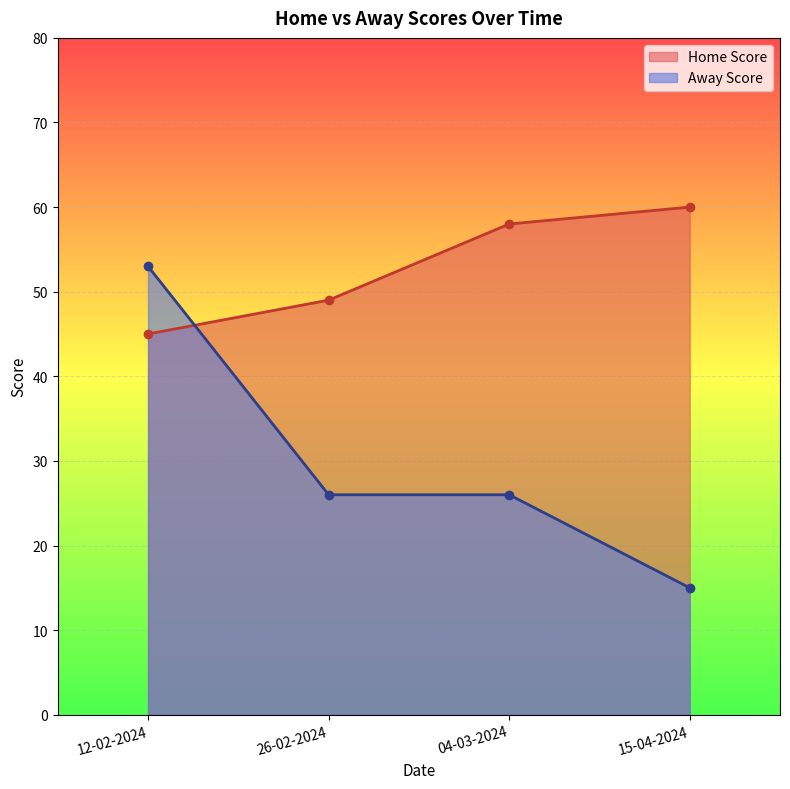

How many series are shown in this chart?

2